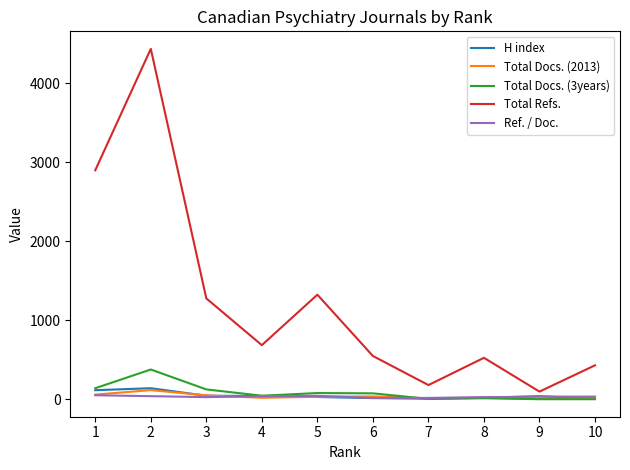

Which series has the largest total across all categories?

Total Refs.